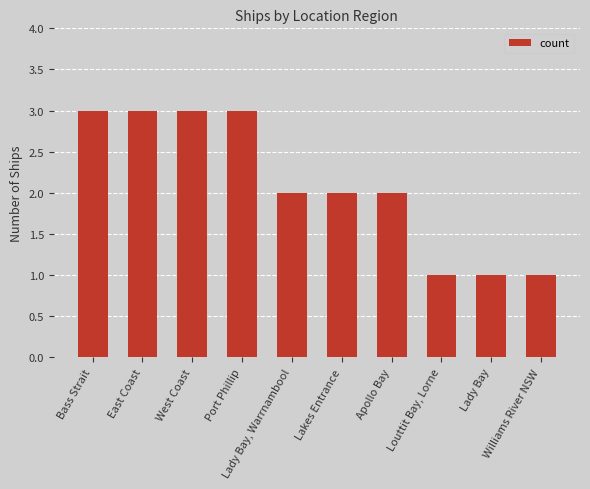

What is the difference between the maximum and minimum values?

2